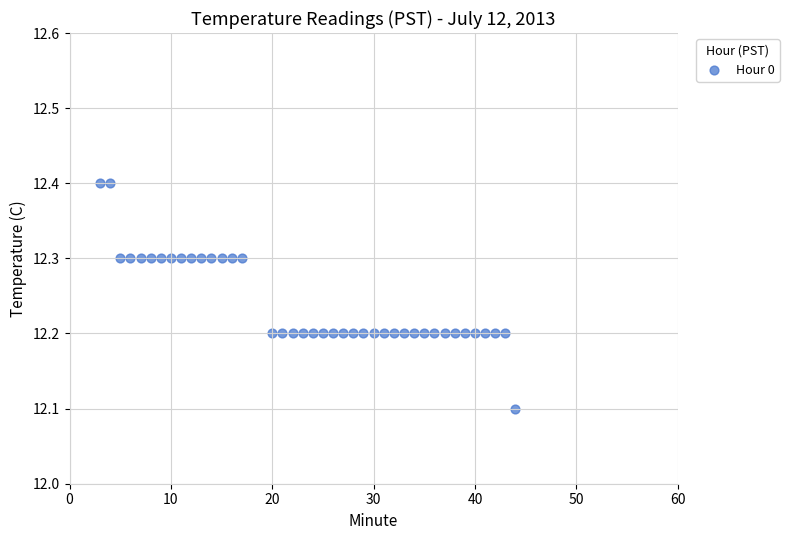

What Y value in the scatter plot is closest to 12?

12.1